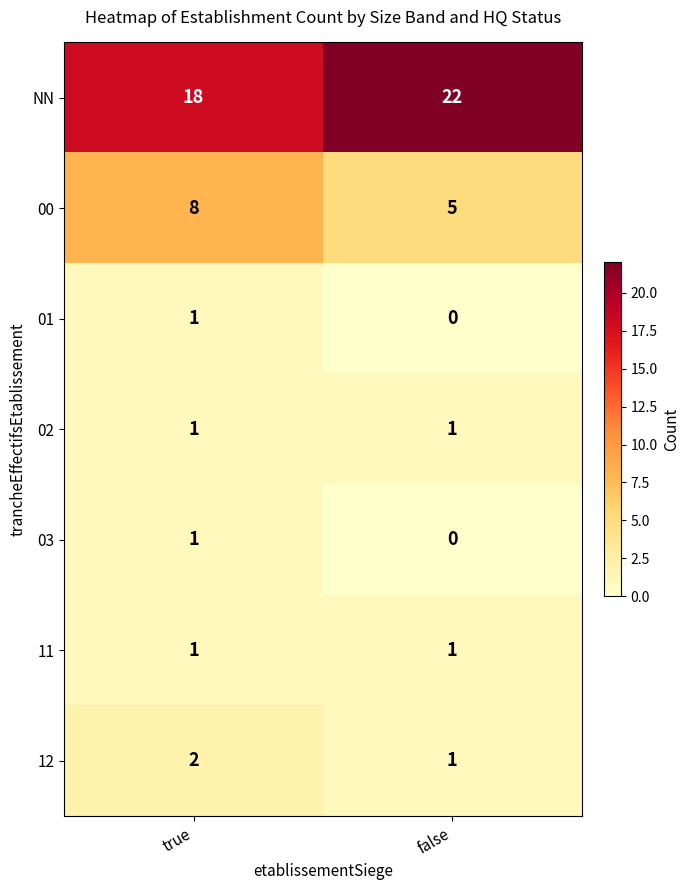

At which category does the chart reach its minimum across all series?

false